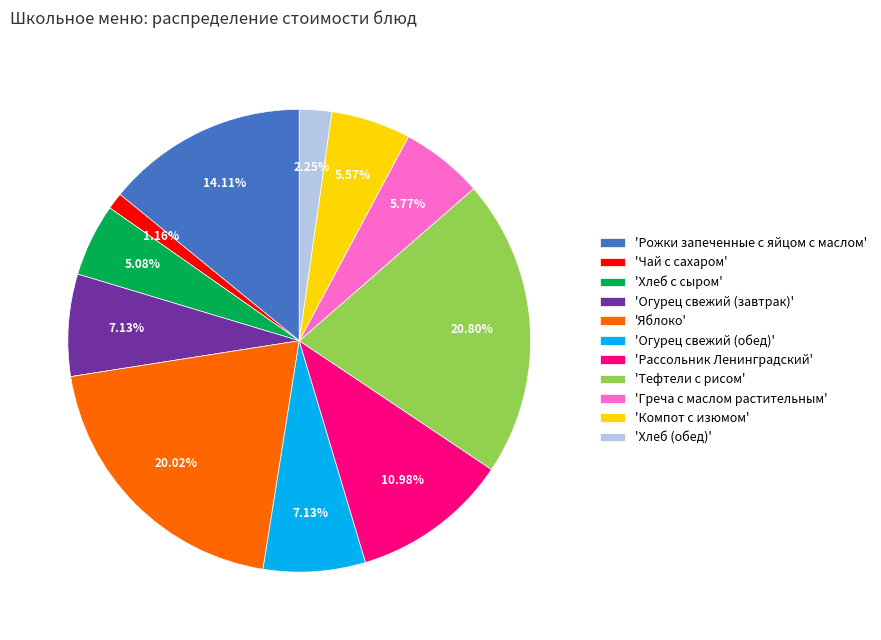

Is the sum of 'Компот с изюмом' and 'Чай с сахаром' greater than half?

No